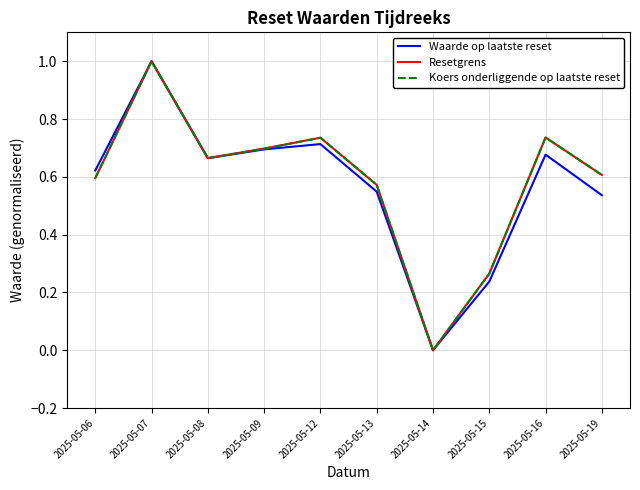

What is the difference between the Waarde op laatste reset values at 2025-05-06 and 2025-05-15?

0.4